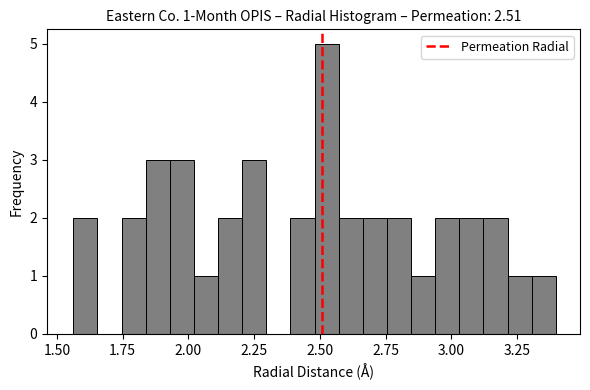

Read against the x-axis, roughly where is the centre of the tallest bar?

2.55